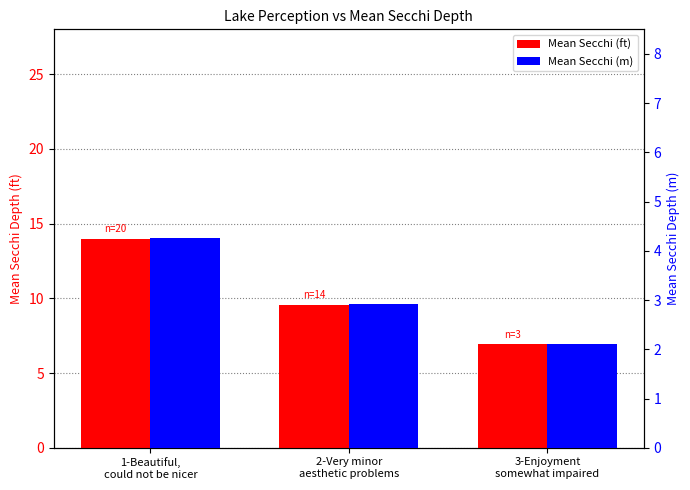

Rank the series by their average value, from lowest to highest.

Mean Secchi (m), Mean Secchi (ft)